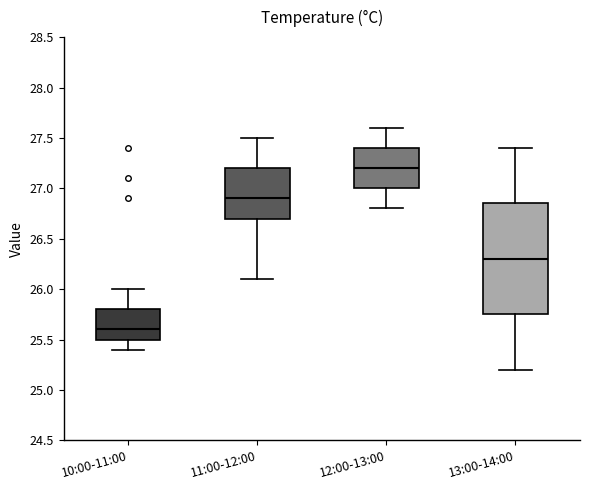

Reading left to right, read every box against the y-axis: the position of its median line, the range the box covers, and the ends of its whiskers. The values are not printed on the chart, so give them approximately, as read against the axis.

10:00-11:00: median 25.60, box 25.50 to 25.80, whiskers 25.40 to 26.00
11:00-12:00: median 26.90, box 26.70 to 27.20, whiskers 26.10 to 27.50
12:00-13:00: median 27.20, box 27.00 to 27.40, whiskers 26.80 to 27.60
13:00-14:00: median 26.30, box 25.75 to 26.85, whiskers 25.20 to 27.40